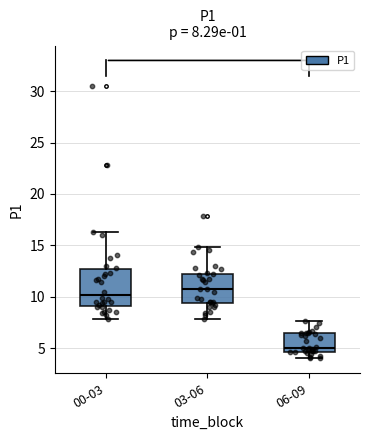

Which box is the tallest, from its lower edge to its upper edge?

00-03